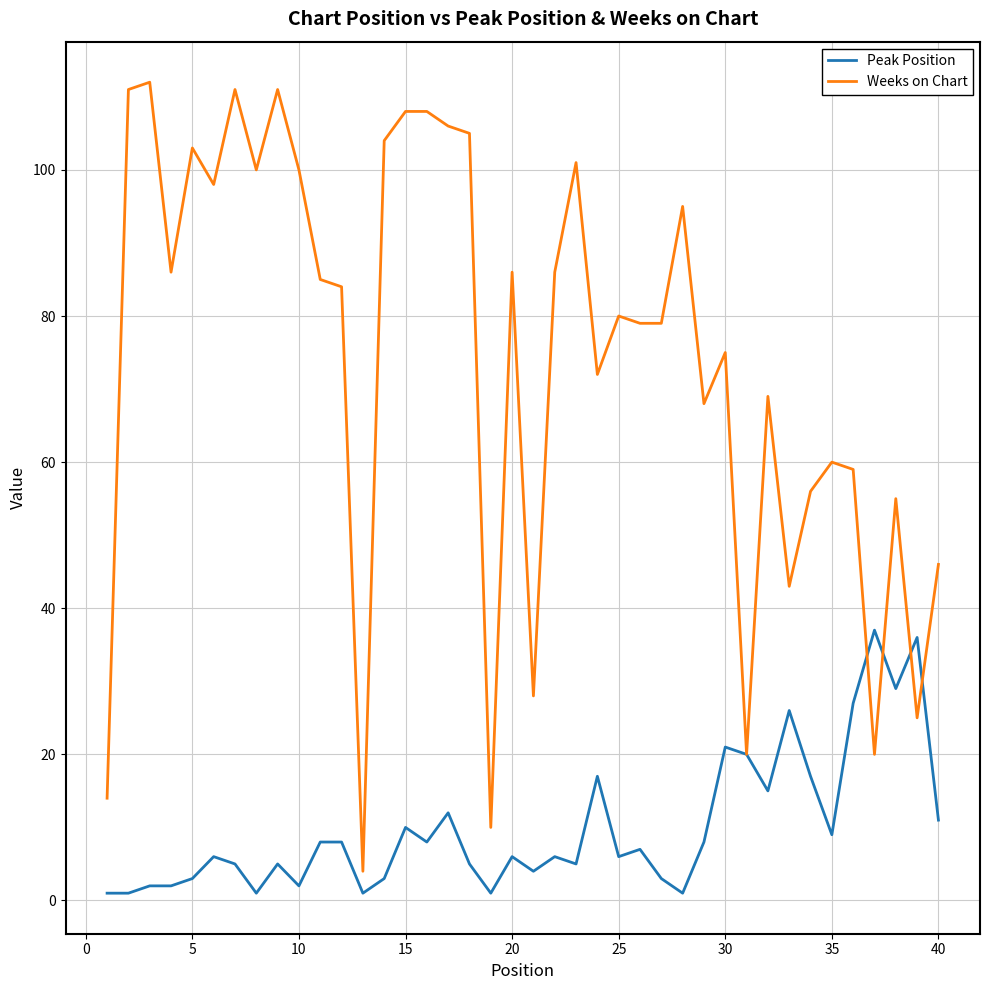

Rank the series by their average value, from lowest to highest.

Peak Position, Weeks on Chart